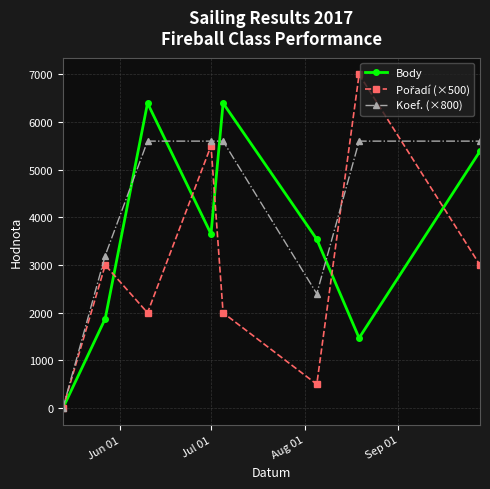

What is the maximum value for Body?

6397